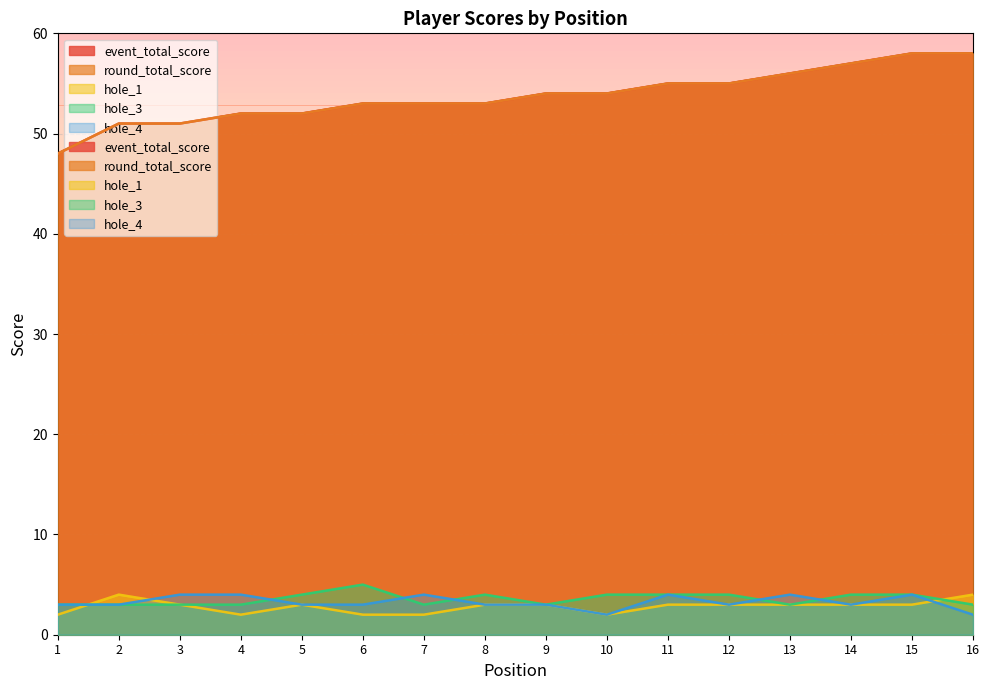

Which series has the largest total across all categories?

event_total_score